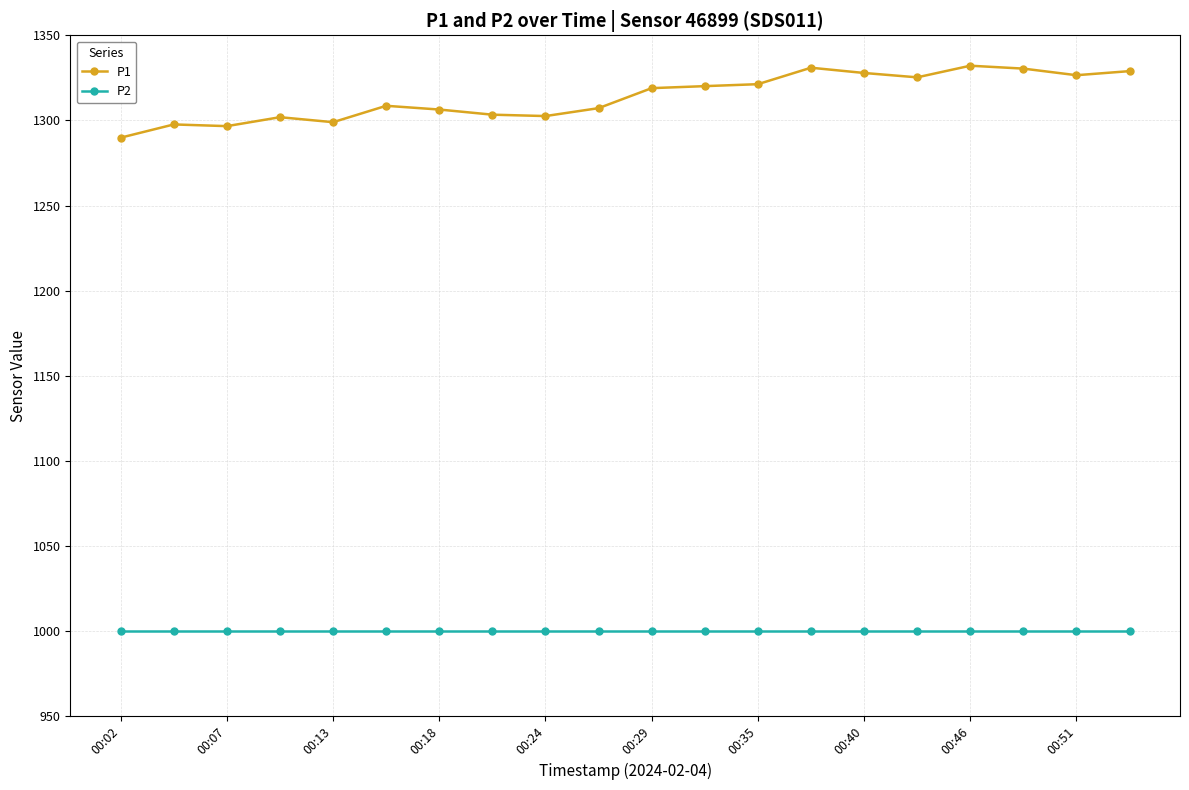

What is the difference between the maximum and minimum values in the P1 series?

42.3